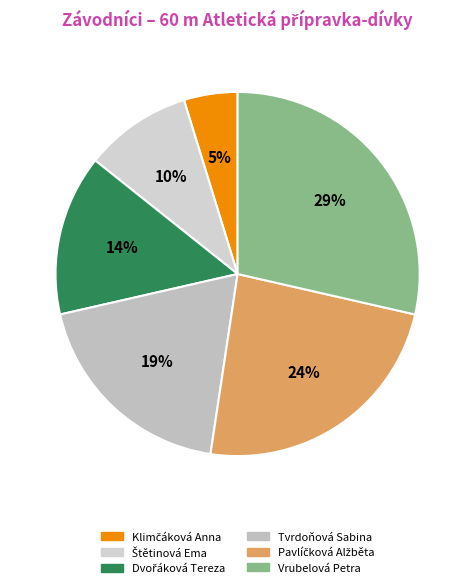

To the nearest percent, what is the average slice percentage?

17%